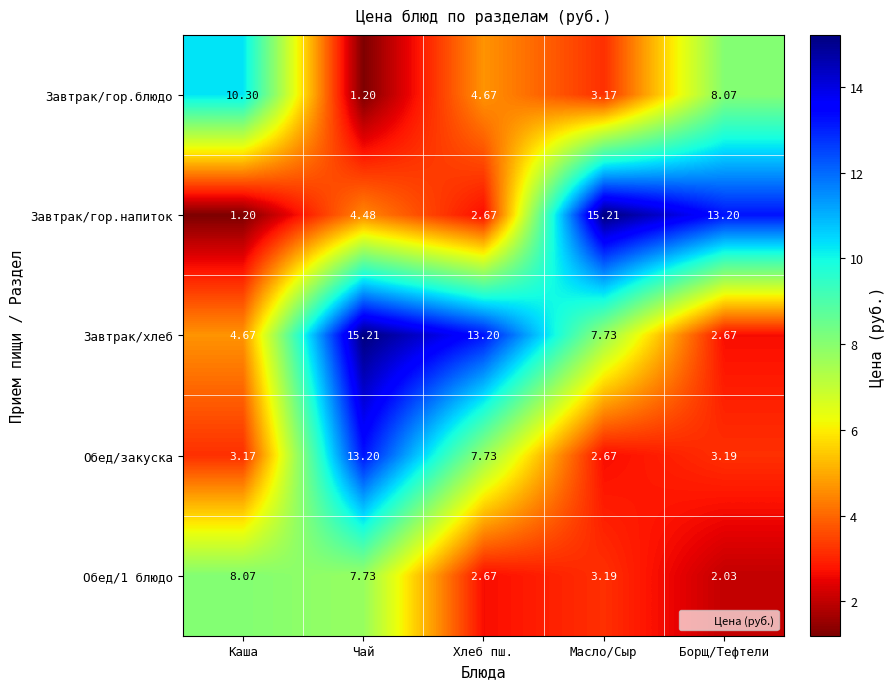

List the labels in order of Обед/закуска value, largest first.

Чай, Хлеб пш., Борщ/Тефтели, Каша, Масло/Сыр